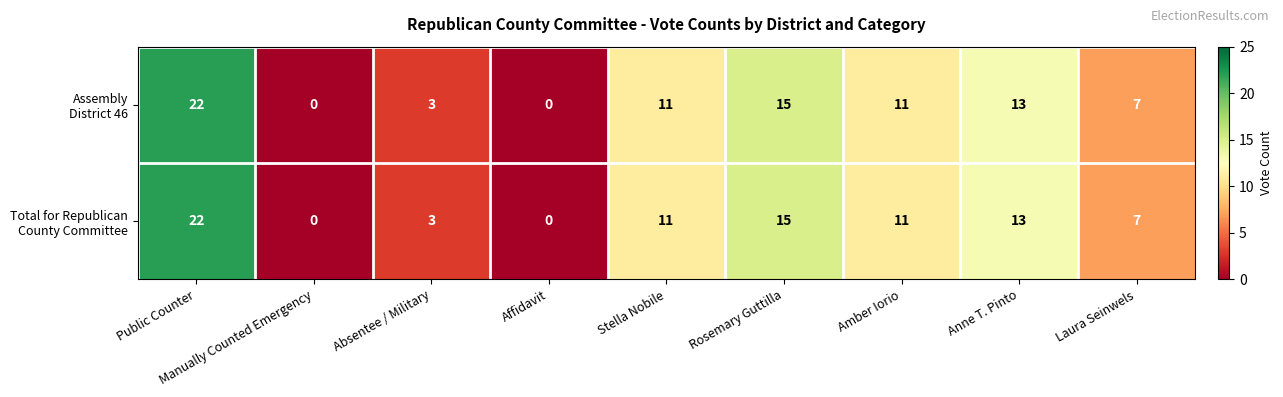

What is the total value across all series at Laura Seinwels?

14